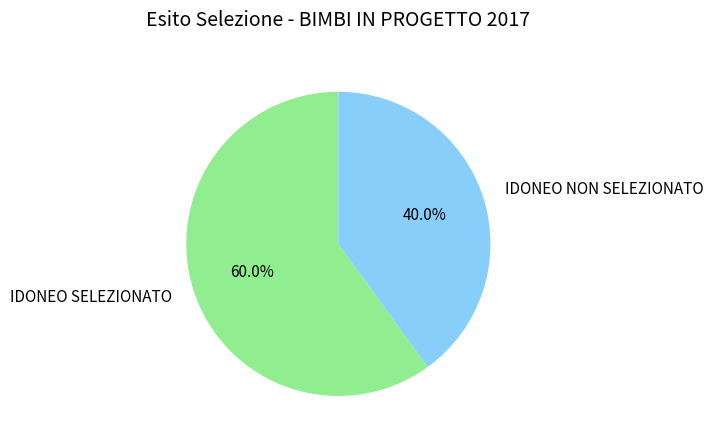

Count the number of slices in the pie.

2